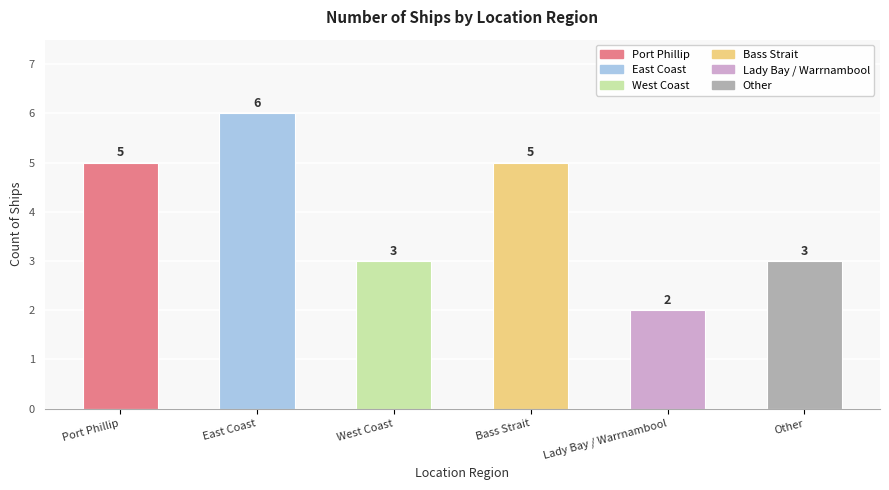

What is the sum of the values at Port Phillip and Lady Bay / Warrnambool?

7